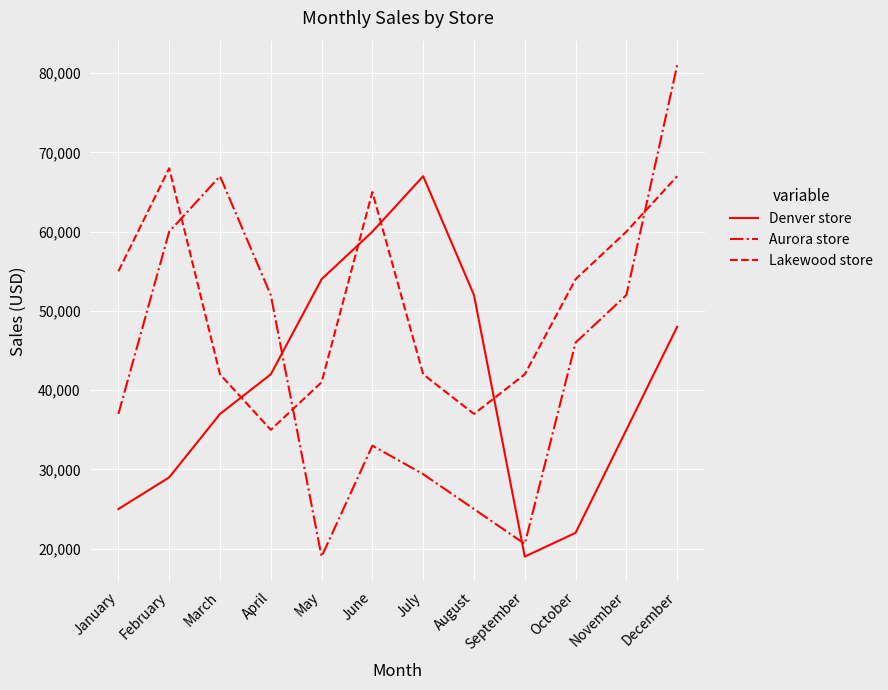

Read the Denver store value at October.

22000.0